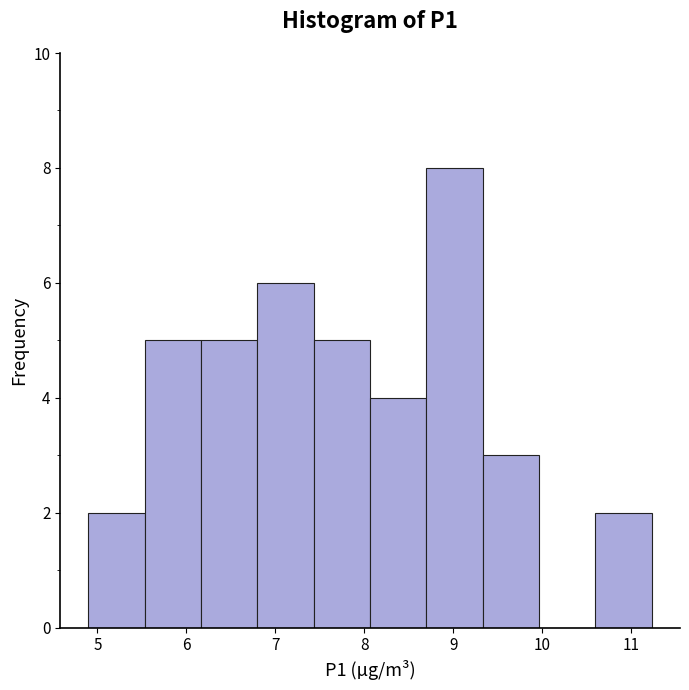

Reading left to right, transcribe this chart: for each bar, give the range it covers on the x-axis and its height. Neither the bar edges nor the heights are printed on the chart, so give them approximately, as read against the axes.

4.9 to 5.5: 2
5.5 to 6.2: 5
6.2 to 6.8: 5
6.8 to 7.4: 6
7.4 to 8.1: 5
8.1 to 8.7: 4
8.7 to 9.3: 8
9.3 to 10.0: 3
10.0 to 10.6: 0
10.6 to 11.2: 2